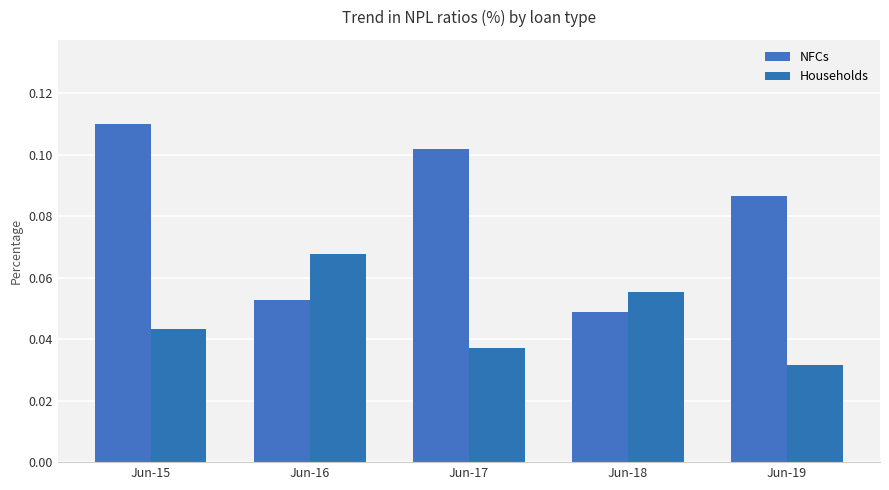

The NFCs series shows 0.1 at Jun-18. True or false?

False